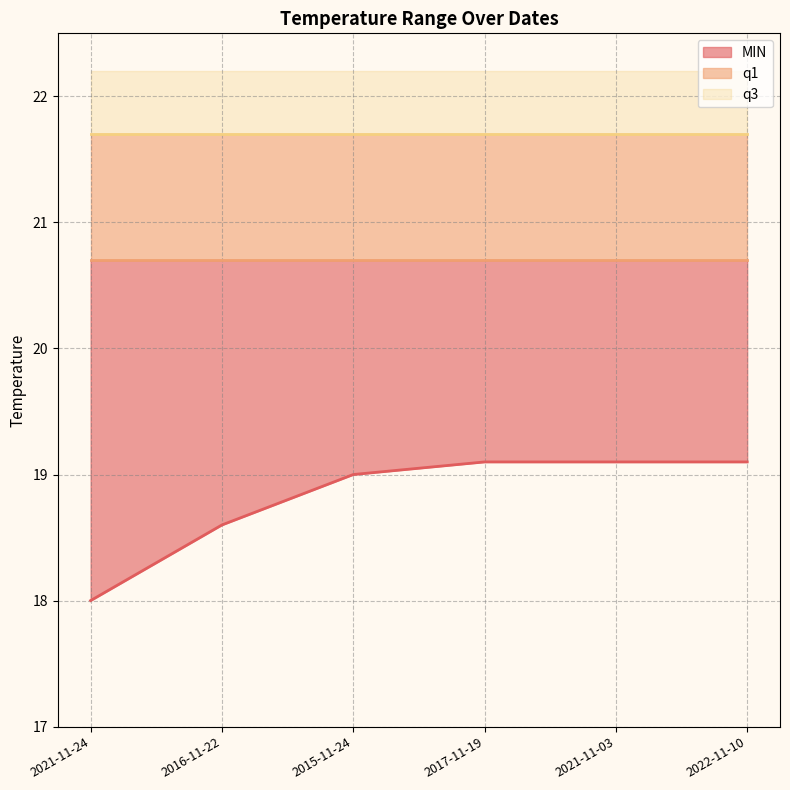

Between 2016-11-22 and 2017-11-19, which series saw the biggest shift?

MIN